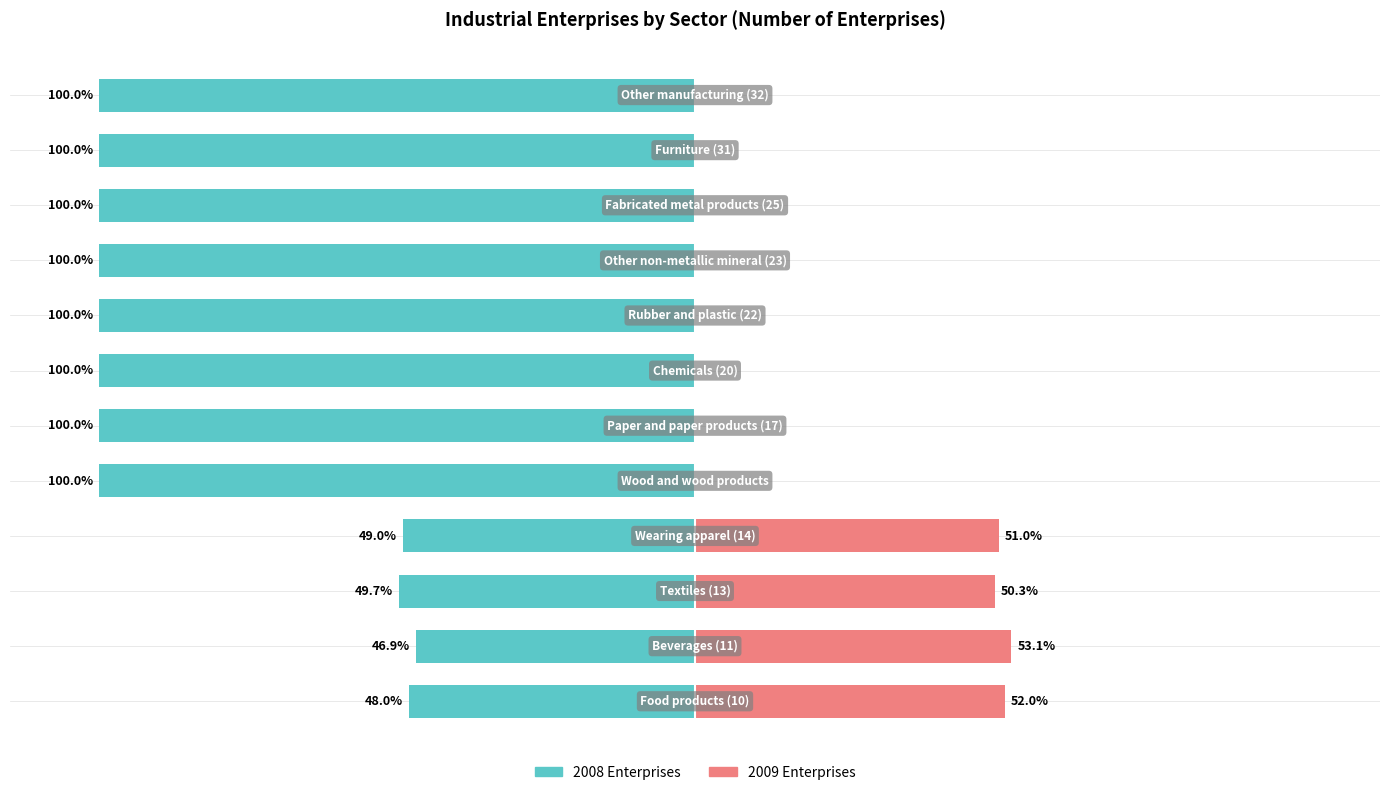

What position from the right is 10?

2